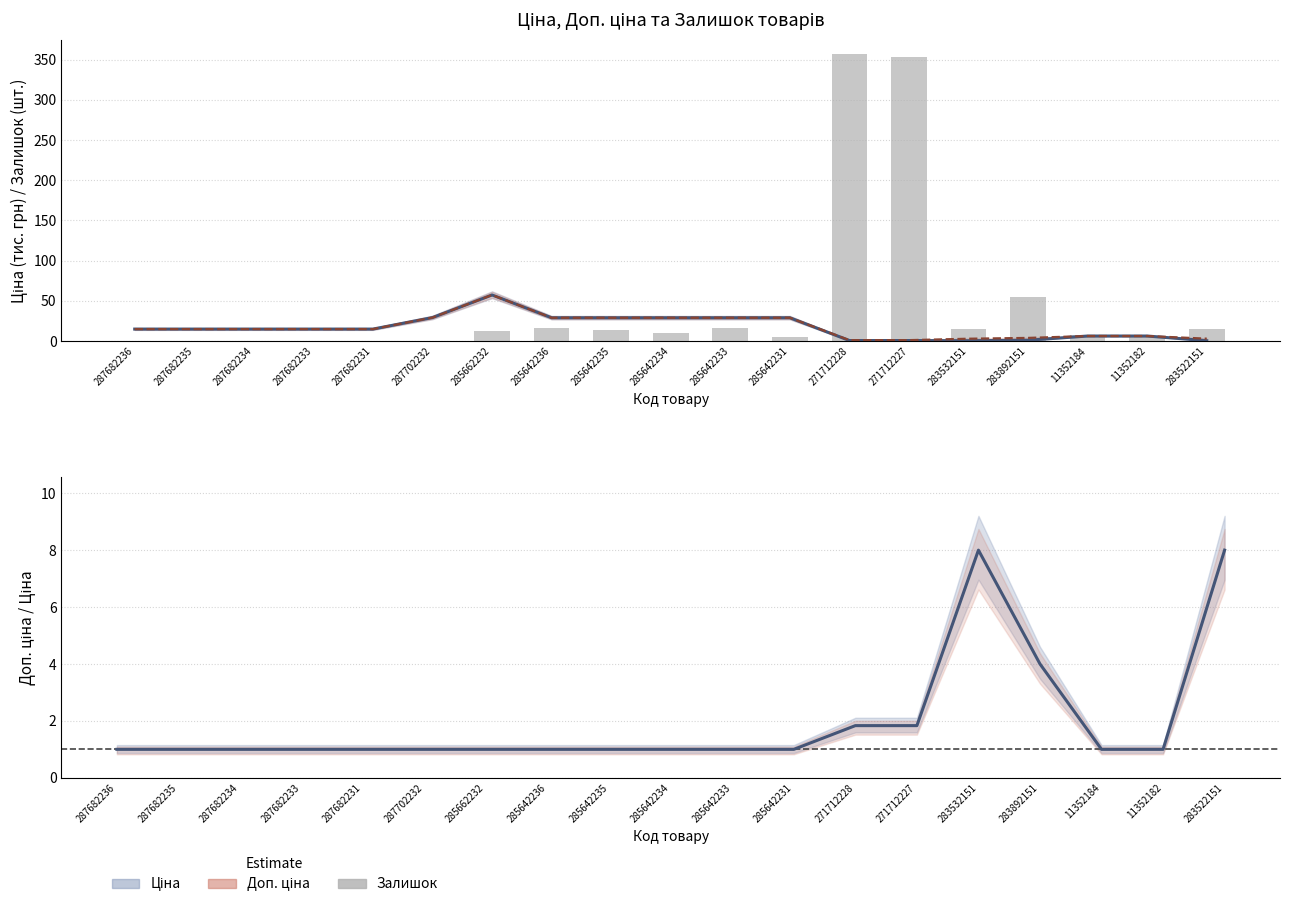

Between 287682236 and 285642231, which series saw the biggest shift?

Ціна (тис. грн)